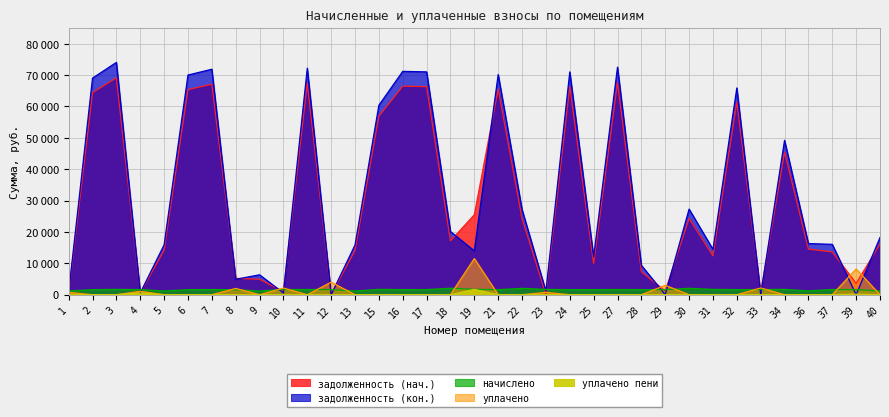

Does the chart display data point markers on the line(s)?

No